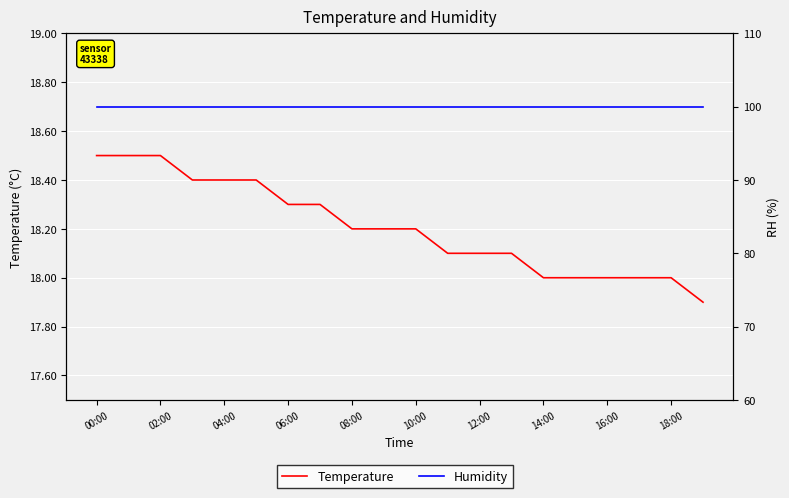

At 06:00, list the series in order from smallest to largest.

Temperature, Humidity